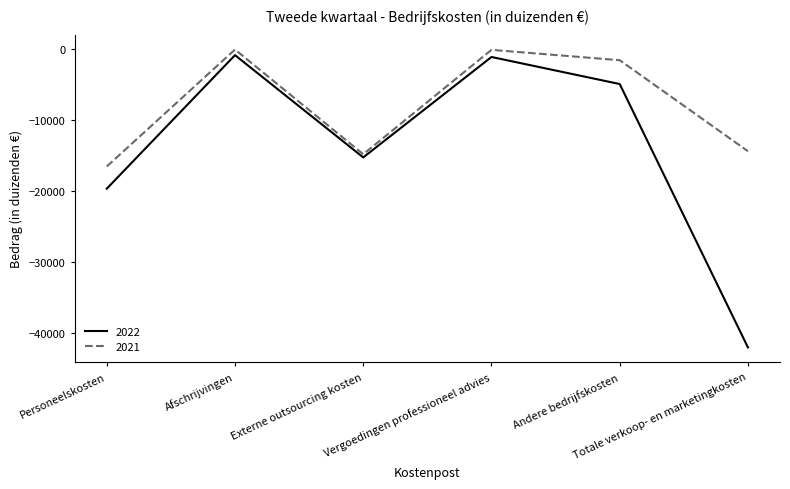

True or false: 2021 and 2022 intersect in this chart.

False